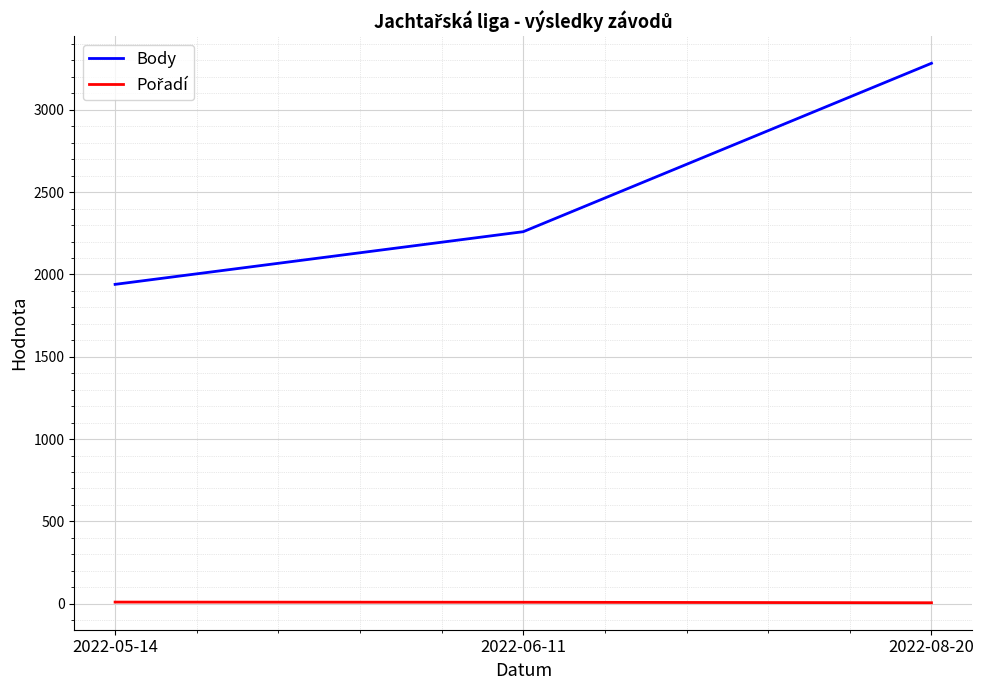

Where is Body nearest to the value 2611?

2022-06-11